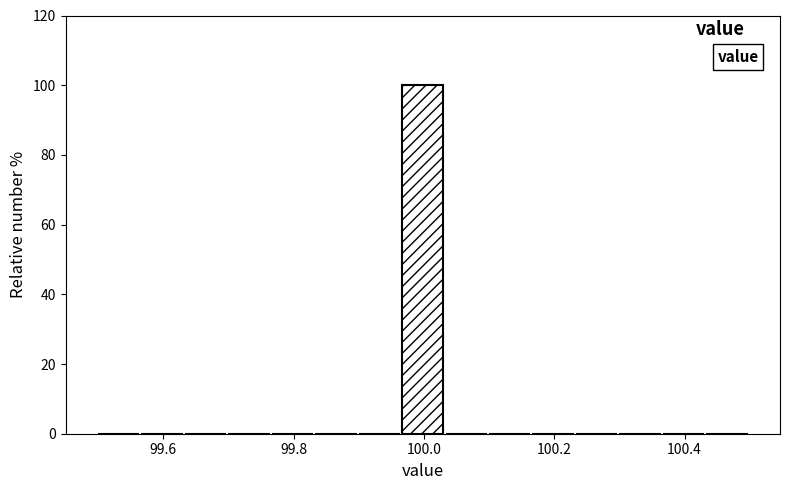

Read against the x-axis, roughly where is the centre of the tallest bar?

100.00